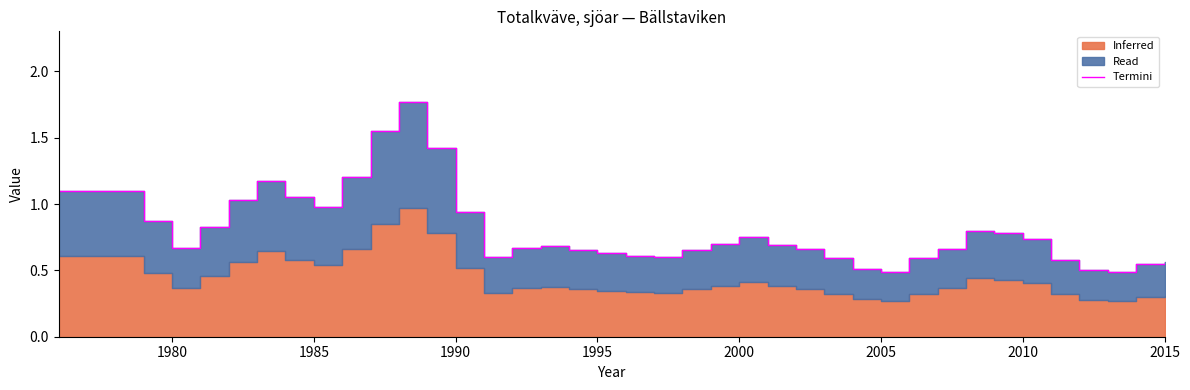

What is the average value?

0.8